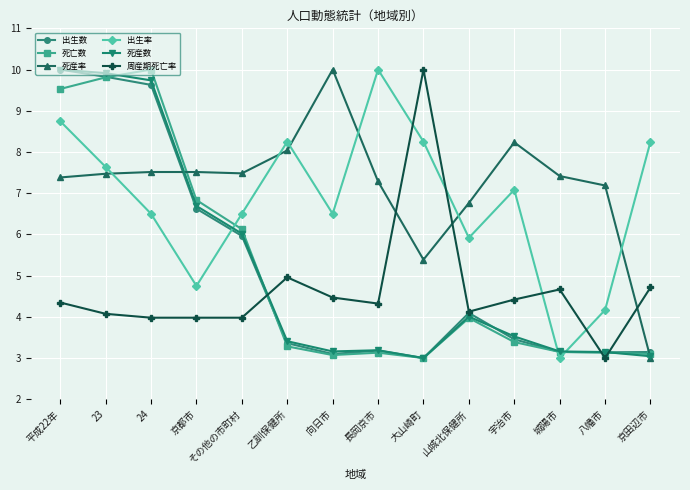

What are all the series names shown in the legend?

出生数, 死亡数, 死産率, 出生率, 死産数, 周産期死亡率